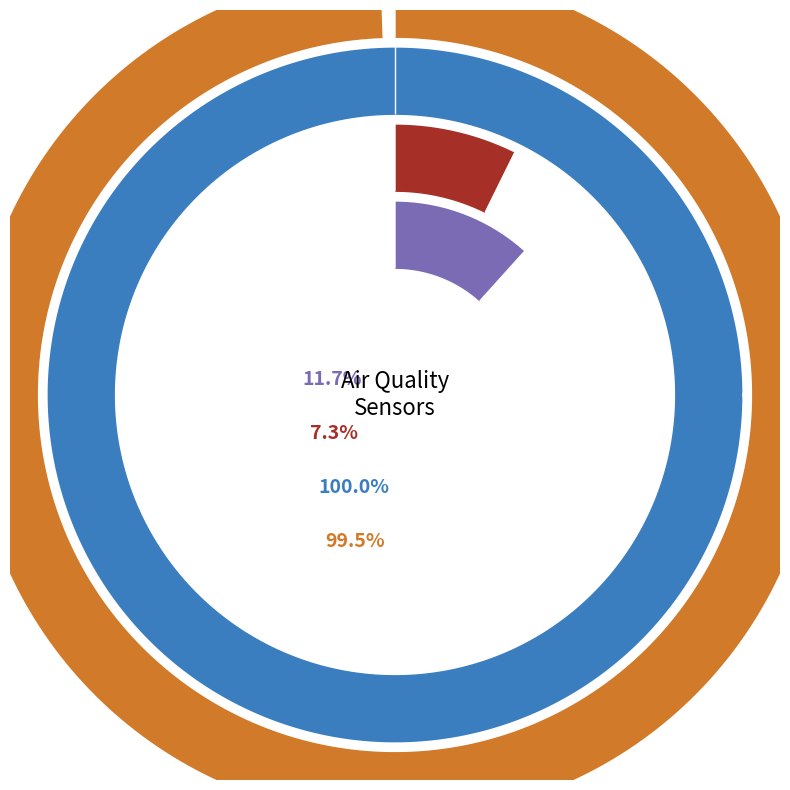

Does any single category account for the majority?

No